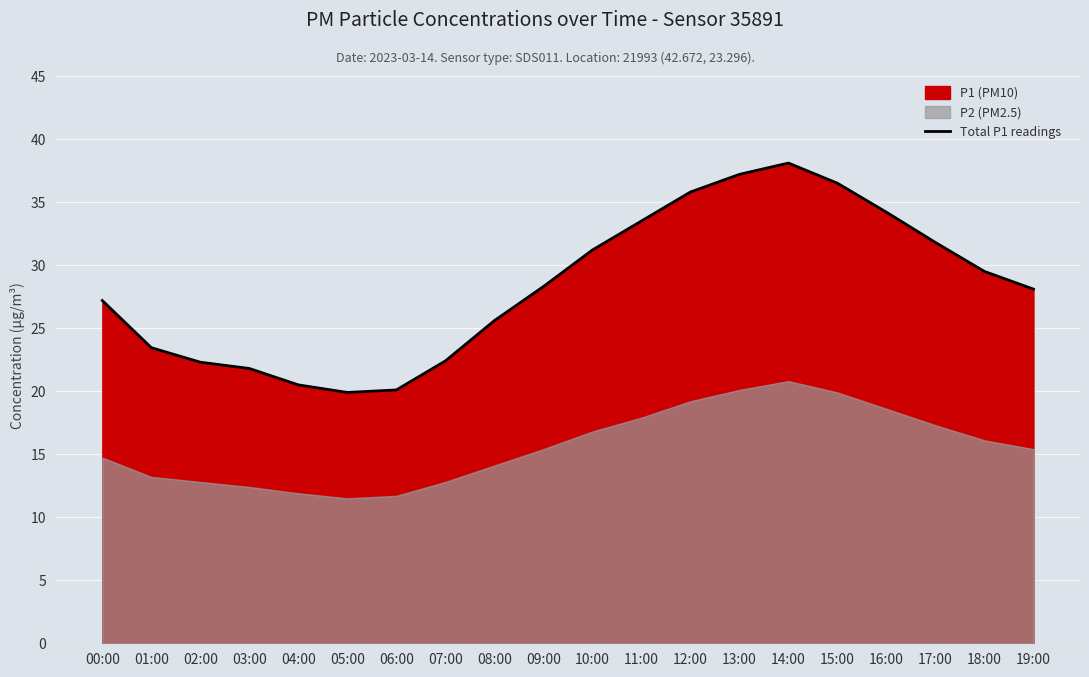

At which category does the chart reach its minimum across all series?

05:00